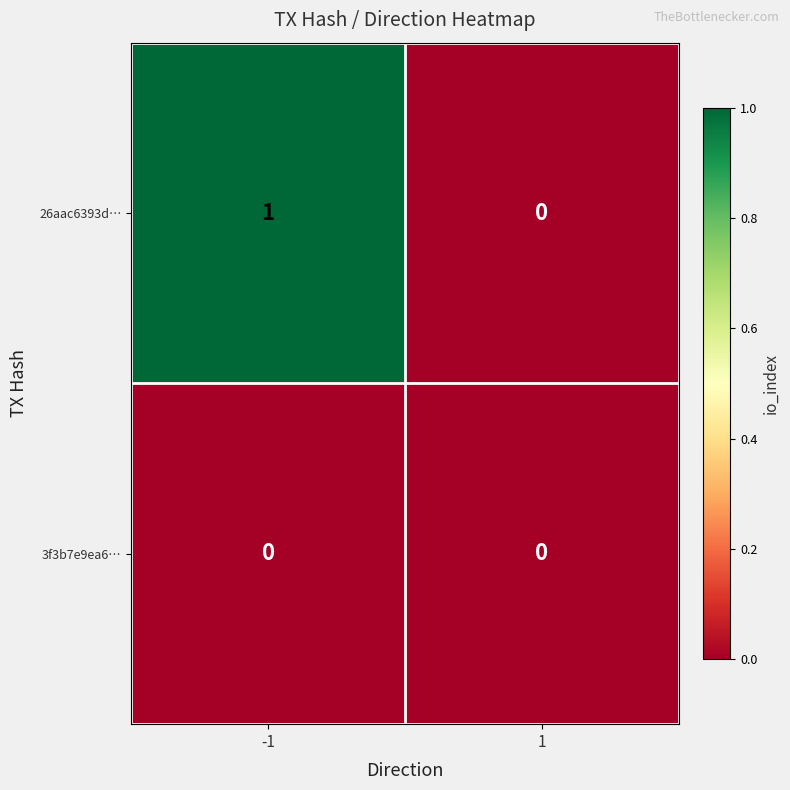

Which series has the largest total across all categories?

26aac6393d…